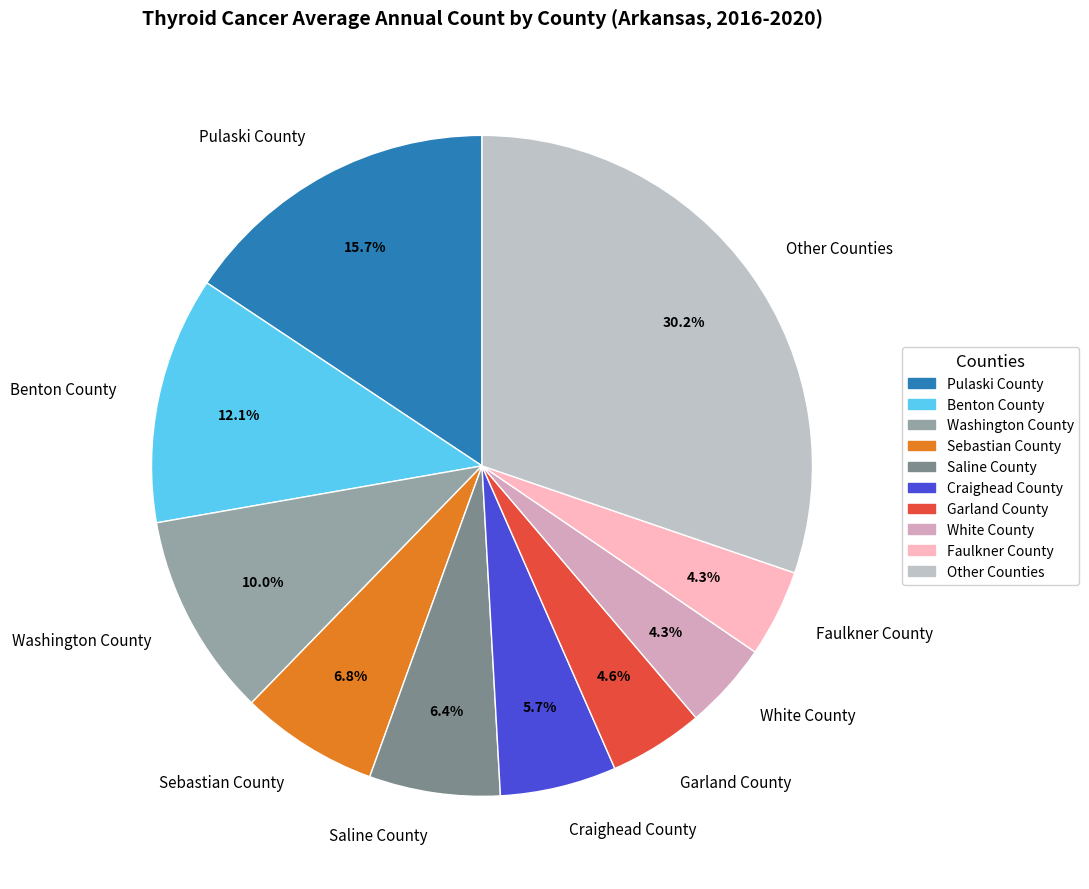

Combined, do Sebastian County and White County account for over 50%?

No